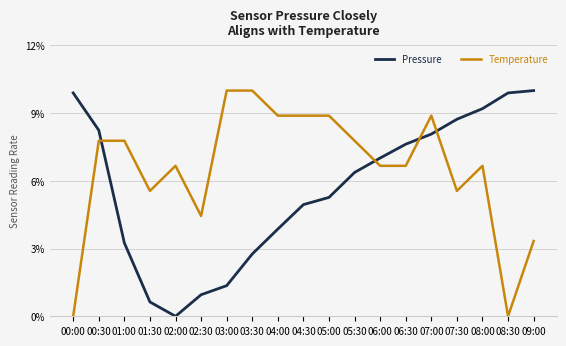

What is the sum of the Pressure values at 07:00 and 00:30?

16.3